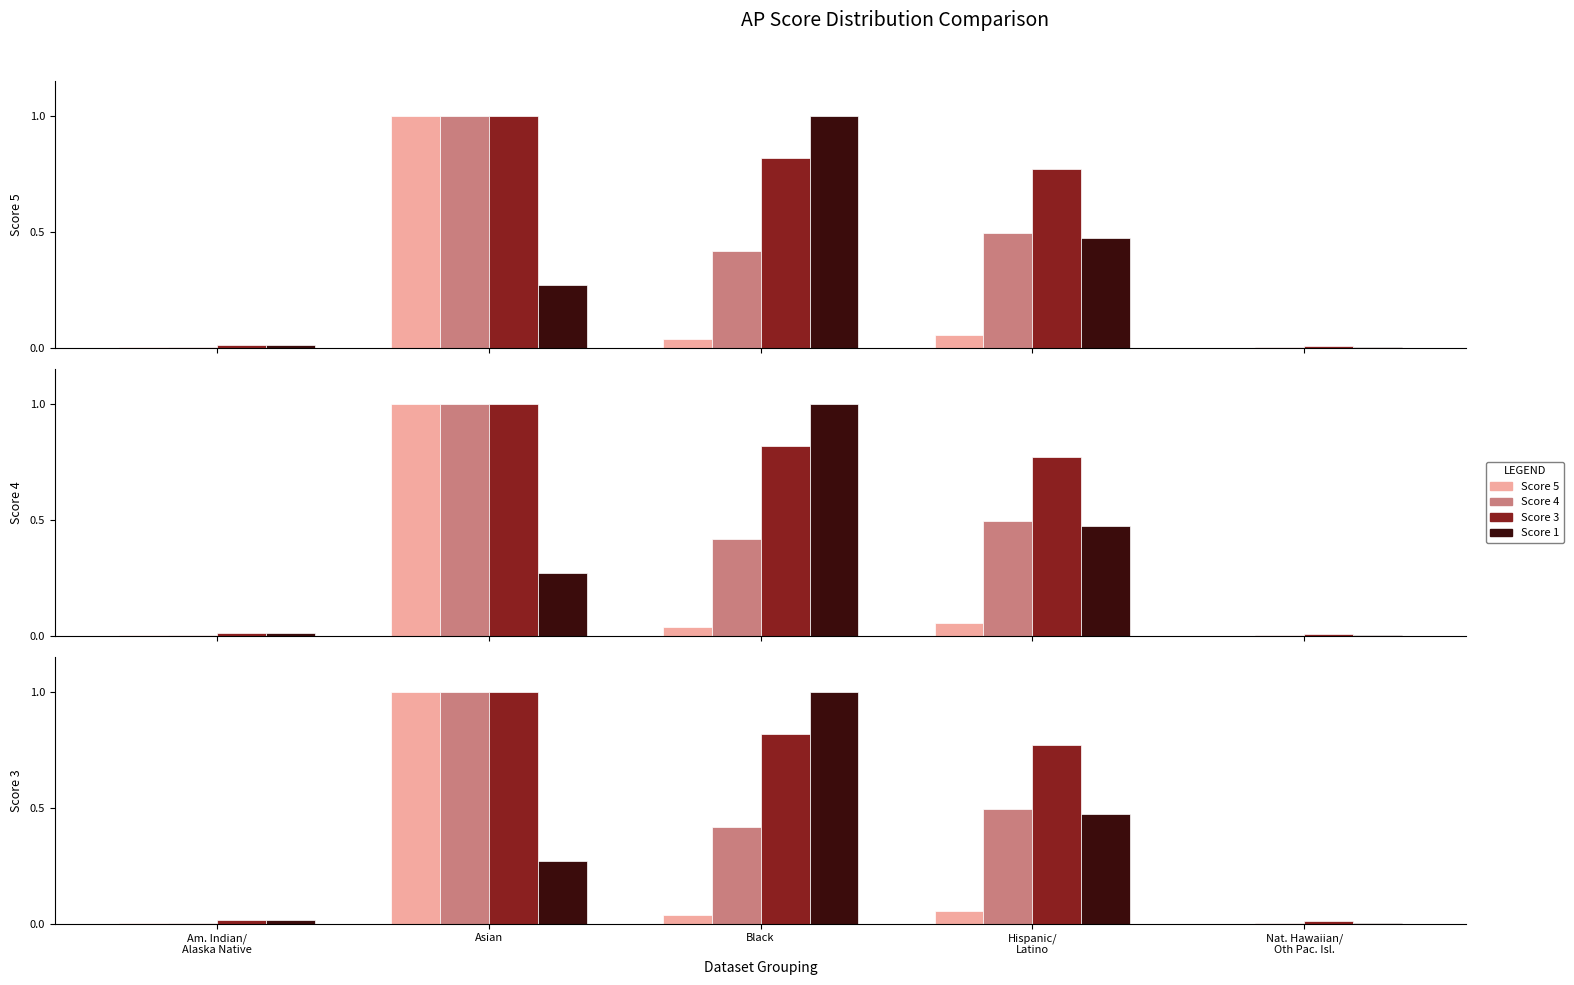

What is the difference between the Score 5 values at Asian and Nat. Hawaiian/
Oth Pac. Isl.?

1.0